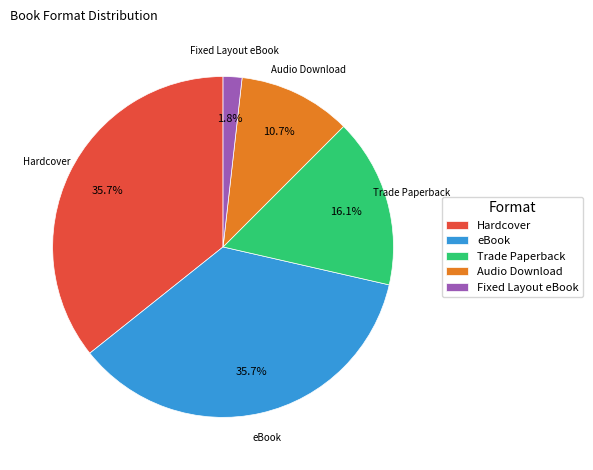

Is it true that Trade Paperback is 31% of the pie?

False